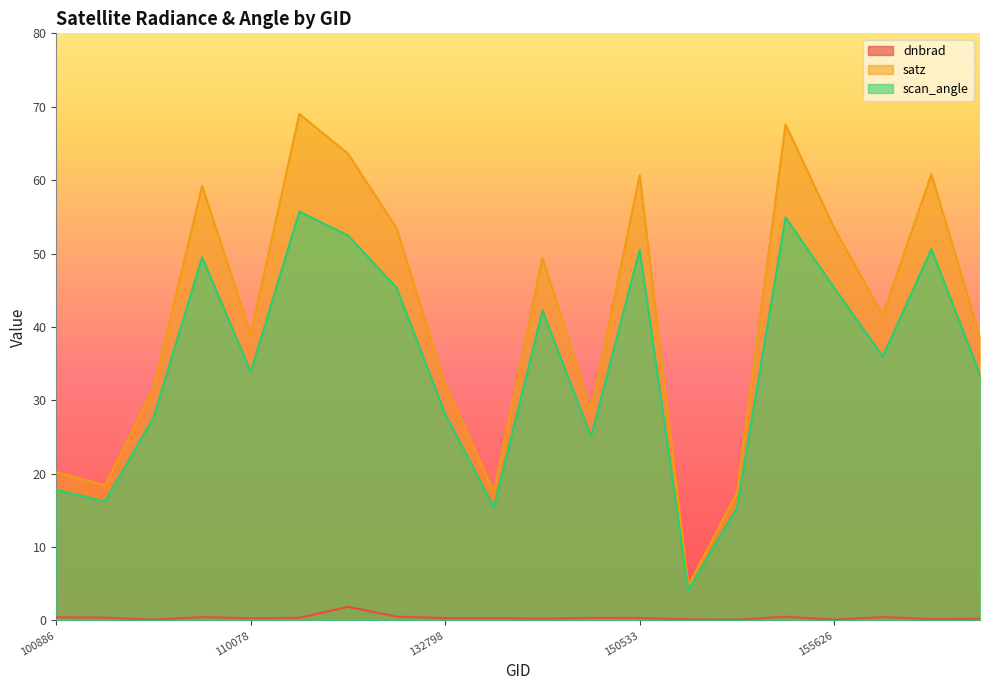

How many lines are shown in the chart?

3